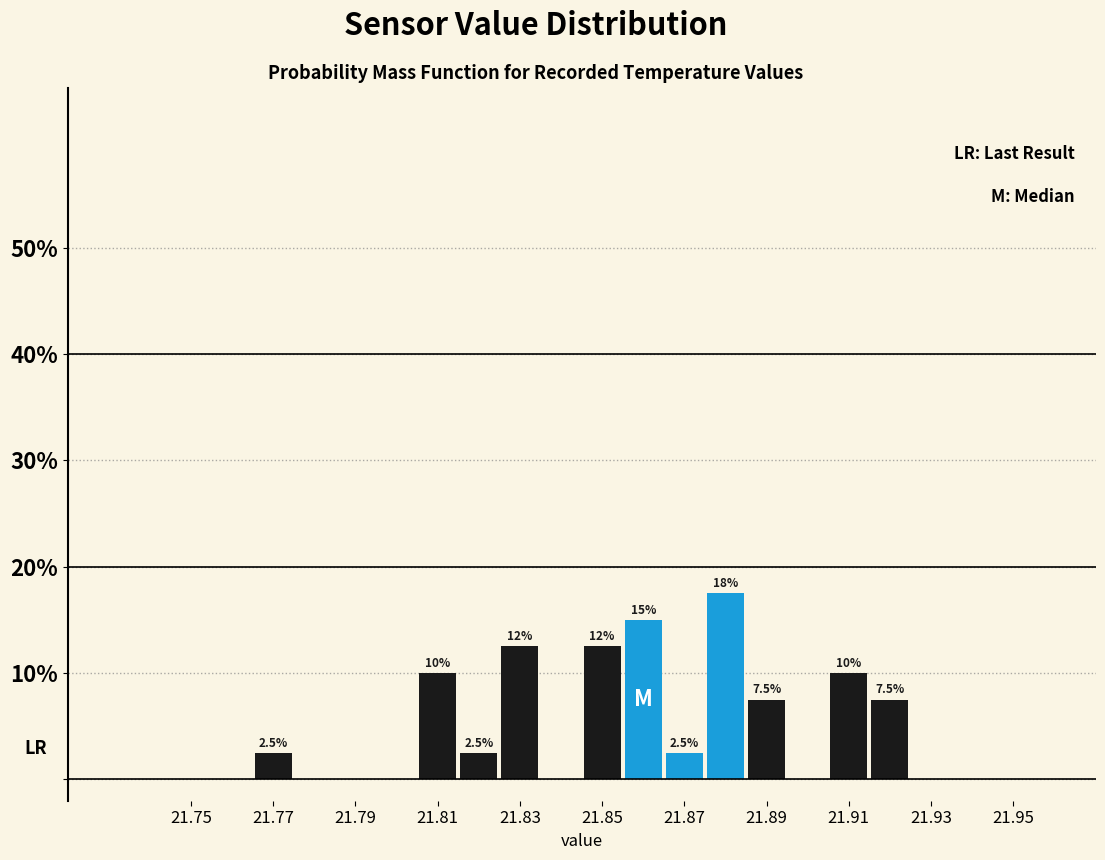

Which range on the x-axis has the tallest bar?

21.875 to 21.885